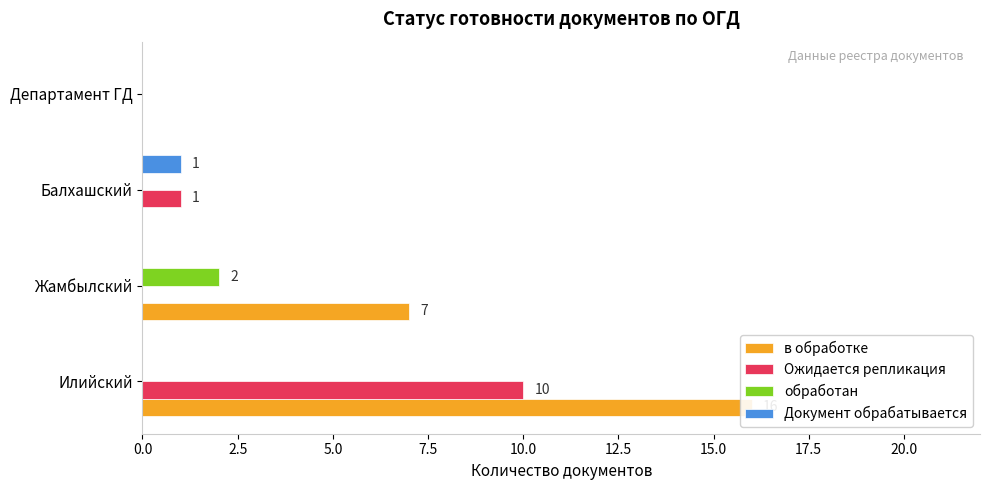

What are all the series names shown in the legend?

в обработке, Ожидается репликация, обработан, Документ обрабатывается